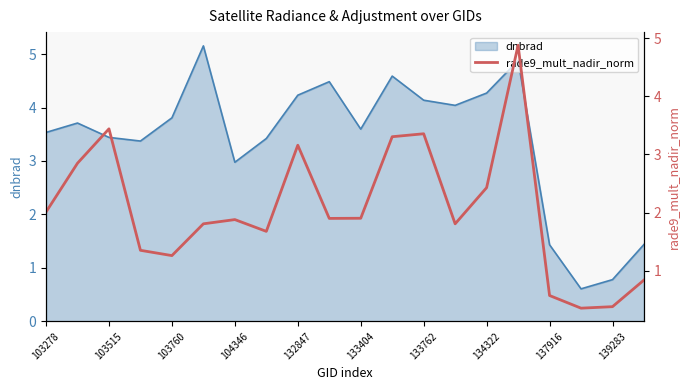

What is the minimum value shown in the chart?

0.4